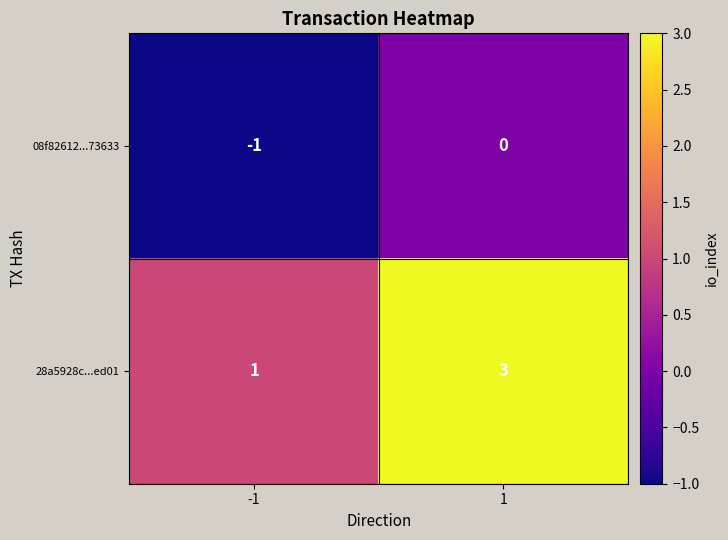

Which series has the largest range (max minus min)?

28a5928c...ed01